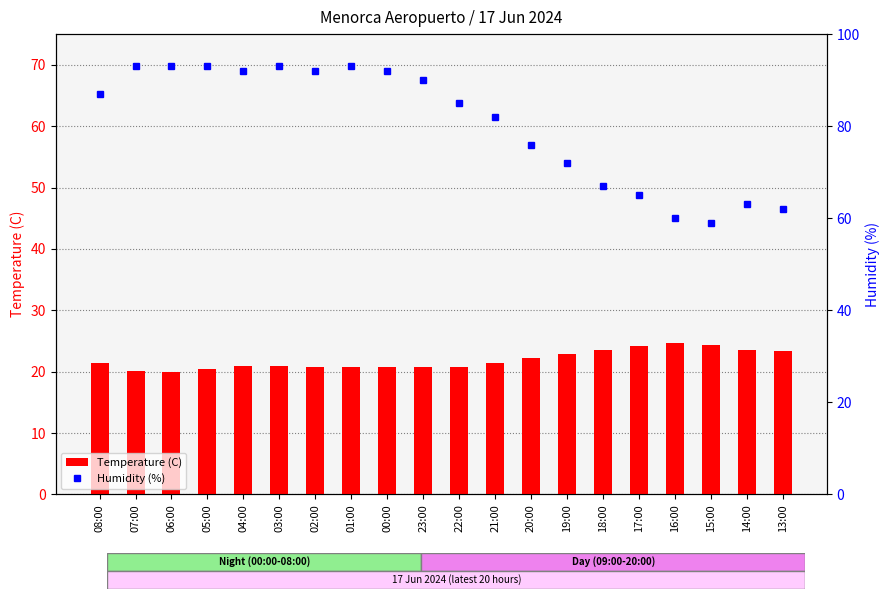

Rank the categories by Temperature (C) value from highest to lowest.

16:00, 15:00, 17:00, 18:00, 14:00, 13:00, 19:00, 20:00, 08:00, 21:00, 04:00, 03:00, 01:00, 02:00, 00:00, 23:00, 22:00, 05:00, 07:00, 06:00